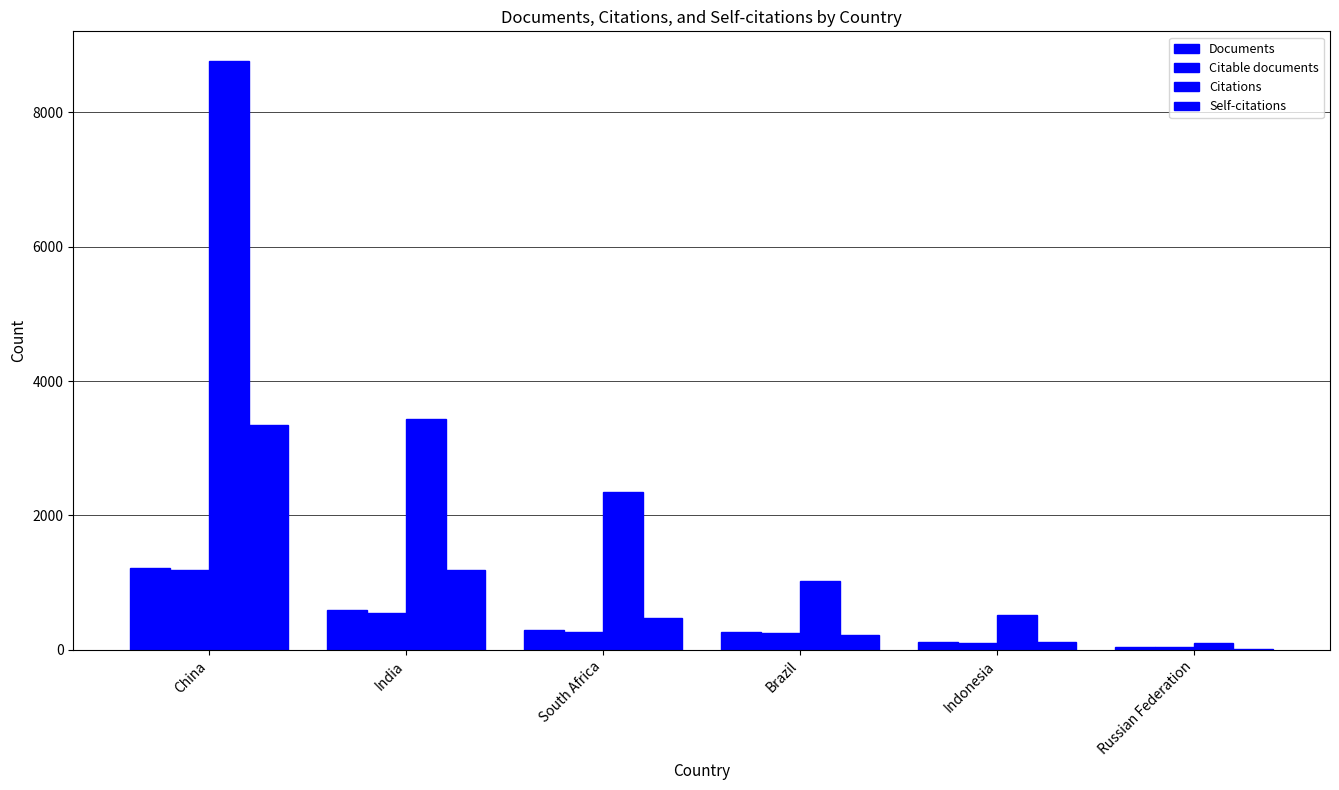

What is the difference between the second highest and second lowest values in the Documents series?

478